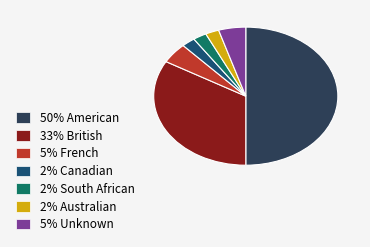

Is it true that 5% Unknown is 5% of the pie?

True